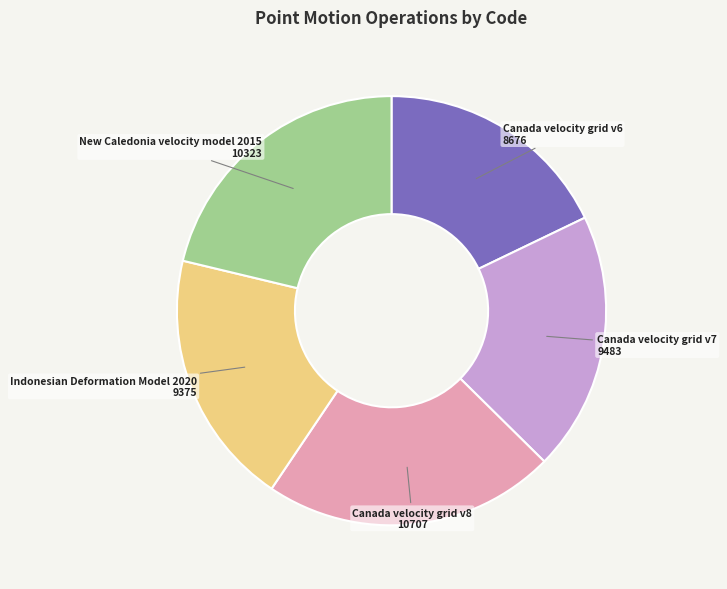

Is there any slice that represents more than half of the pie?

No